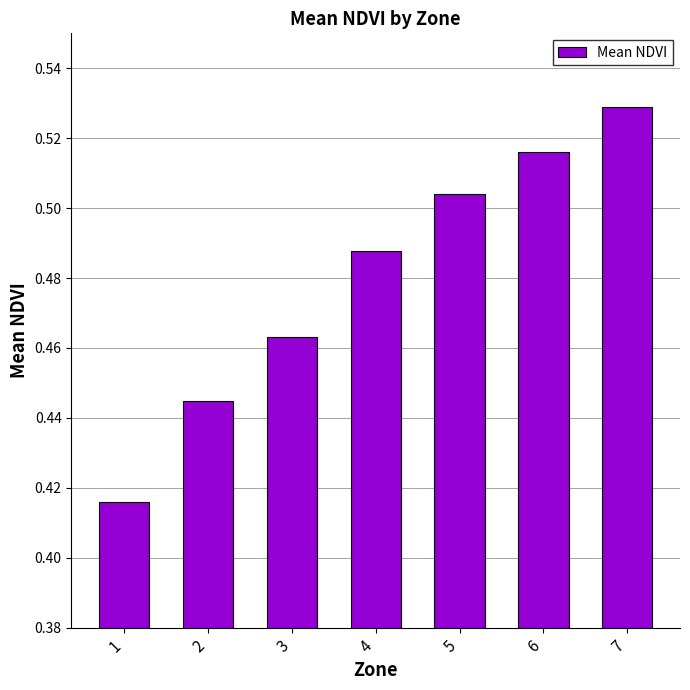

Between 6 and 4, which is larger?

6